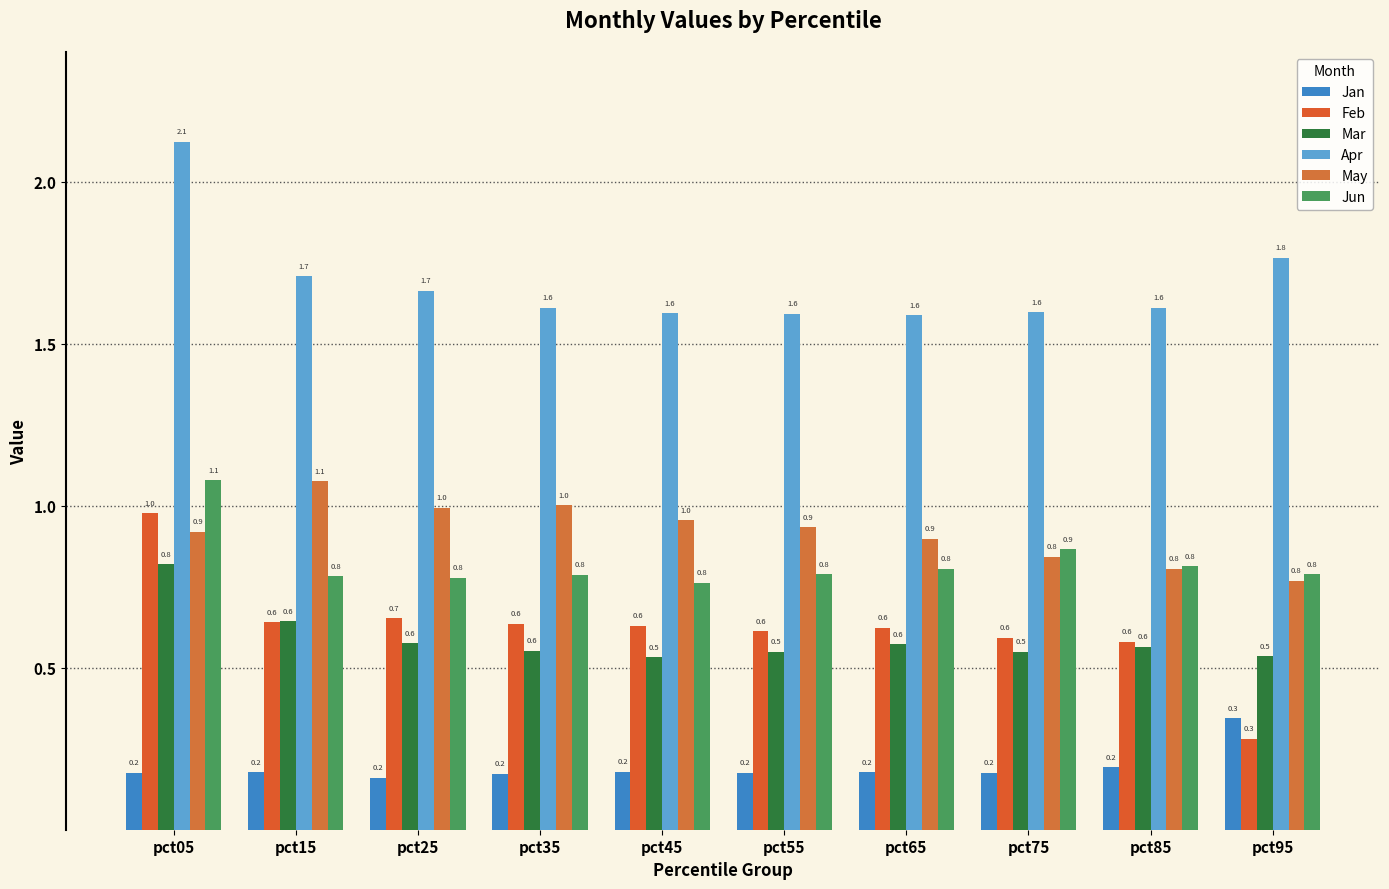

True or false: Jan has a value of 0.2 at pct45.

True